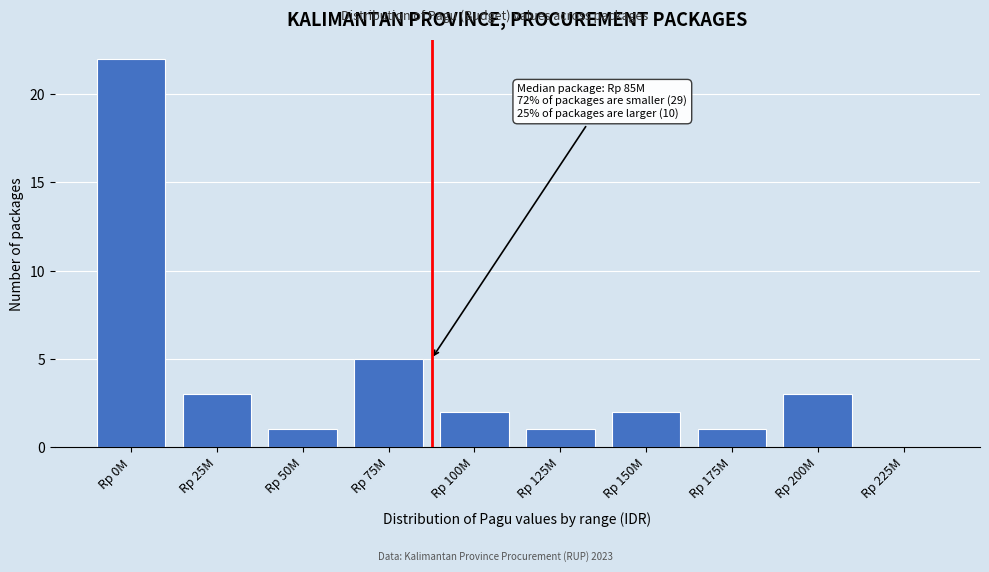

Reading right to left, transcribe all the data shown in this chart.

Rp 225M=0	Rp 200M=3	Rp 175M=1	Rp 150M=2	Rp 125M=1	Rp 100M=2	Rp 75M=5	Rp 50M=1	Rp 25M=3	Rp 0M=22